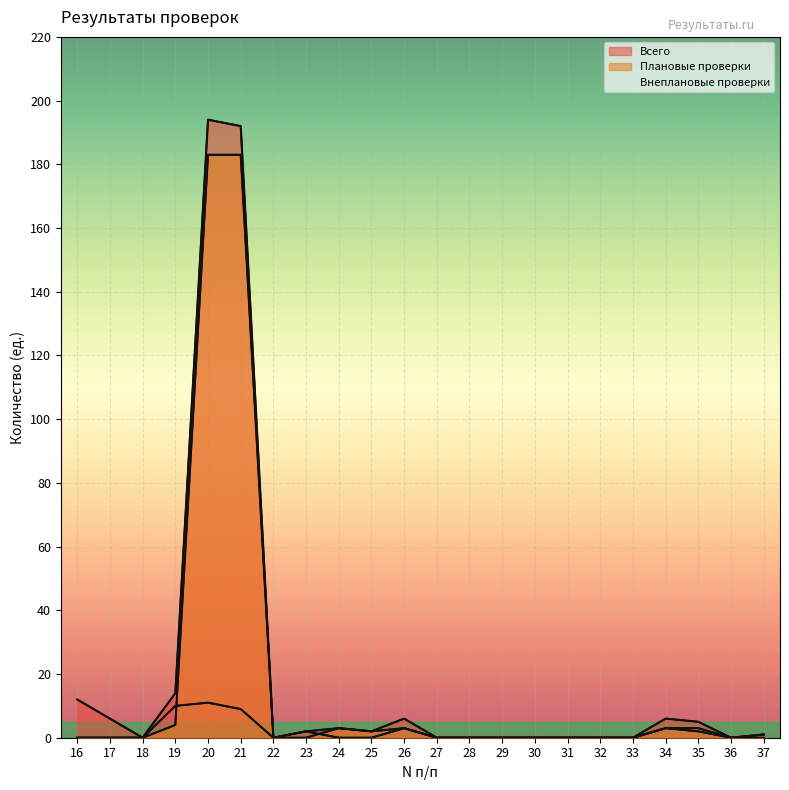

Reading left to right, transcribe all the data shown in this chart.

Плановые проверки: 0	0	0	4	183	183	0	0	3	2	3	0	0	0	0	0	0	0	3	2	0	1
Внеплановые проверки: 0	0	0	10	11	9	0	2	0	0	3	0	0	0	0	0	0	0	3	3	0	0
Всего: 12	6	0	14	194	192	0	2	3	2	6	0	0	0	0	0	0	0	6	5	0	1